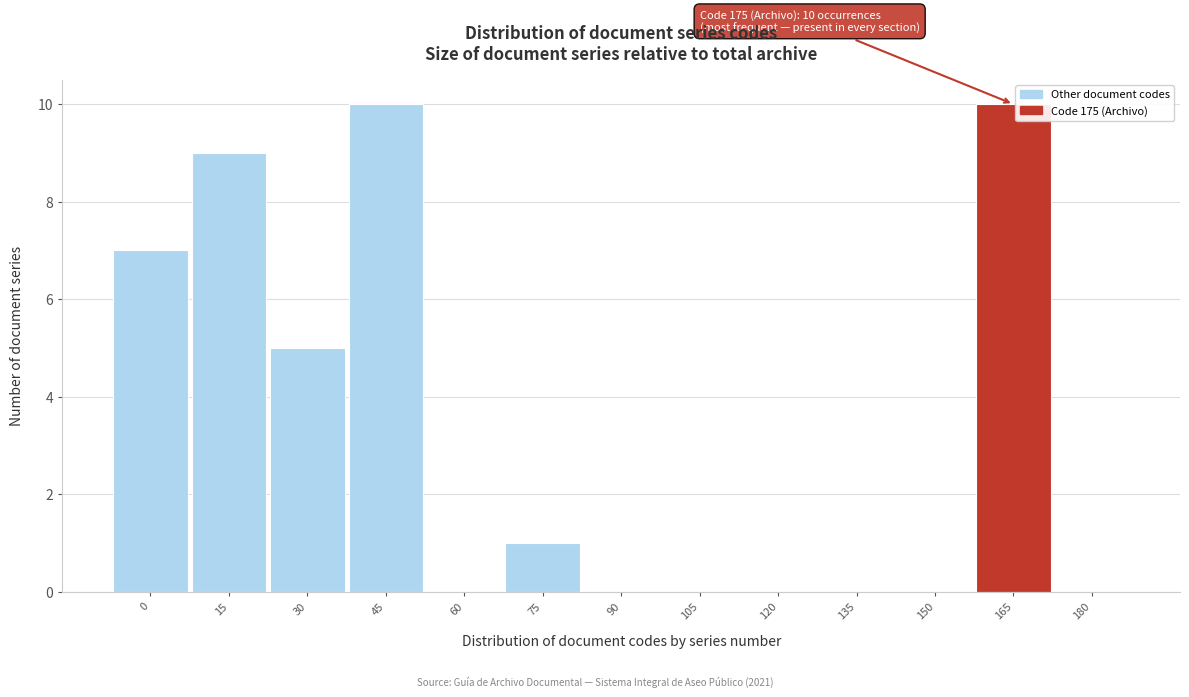

Reading left to right, list all the values displayed in this chart.

0=7	15=9	30=5	45=10	60=0	75=1	90=0	105=0	120=0	135=0	150=0	165=10	180=0